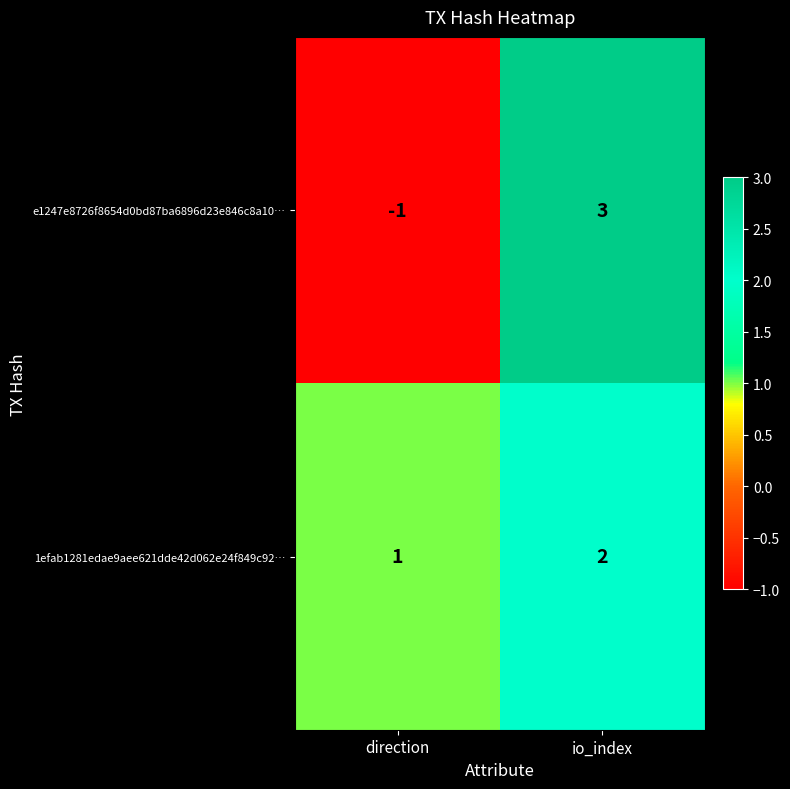

At which category is the sum across all series the highest?

io_index